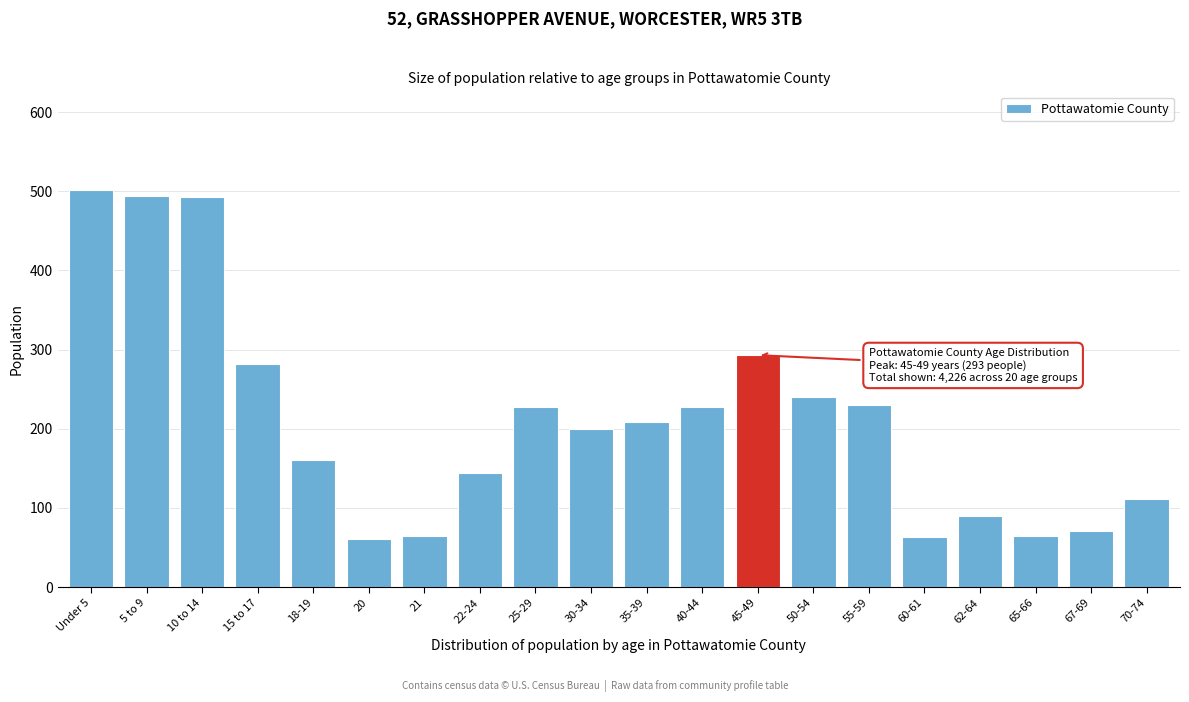

What is the smallest value displayed?

61